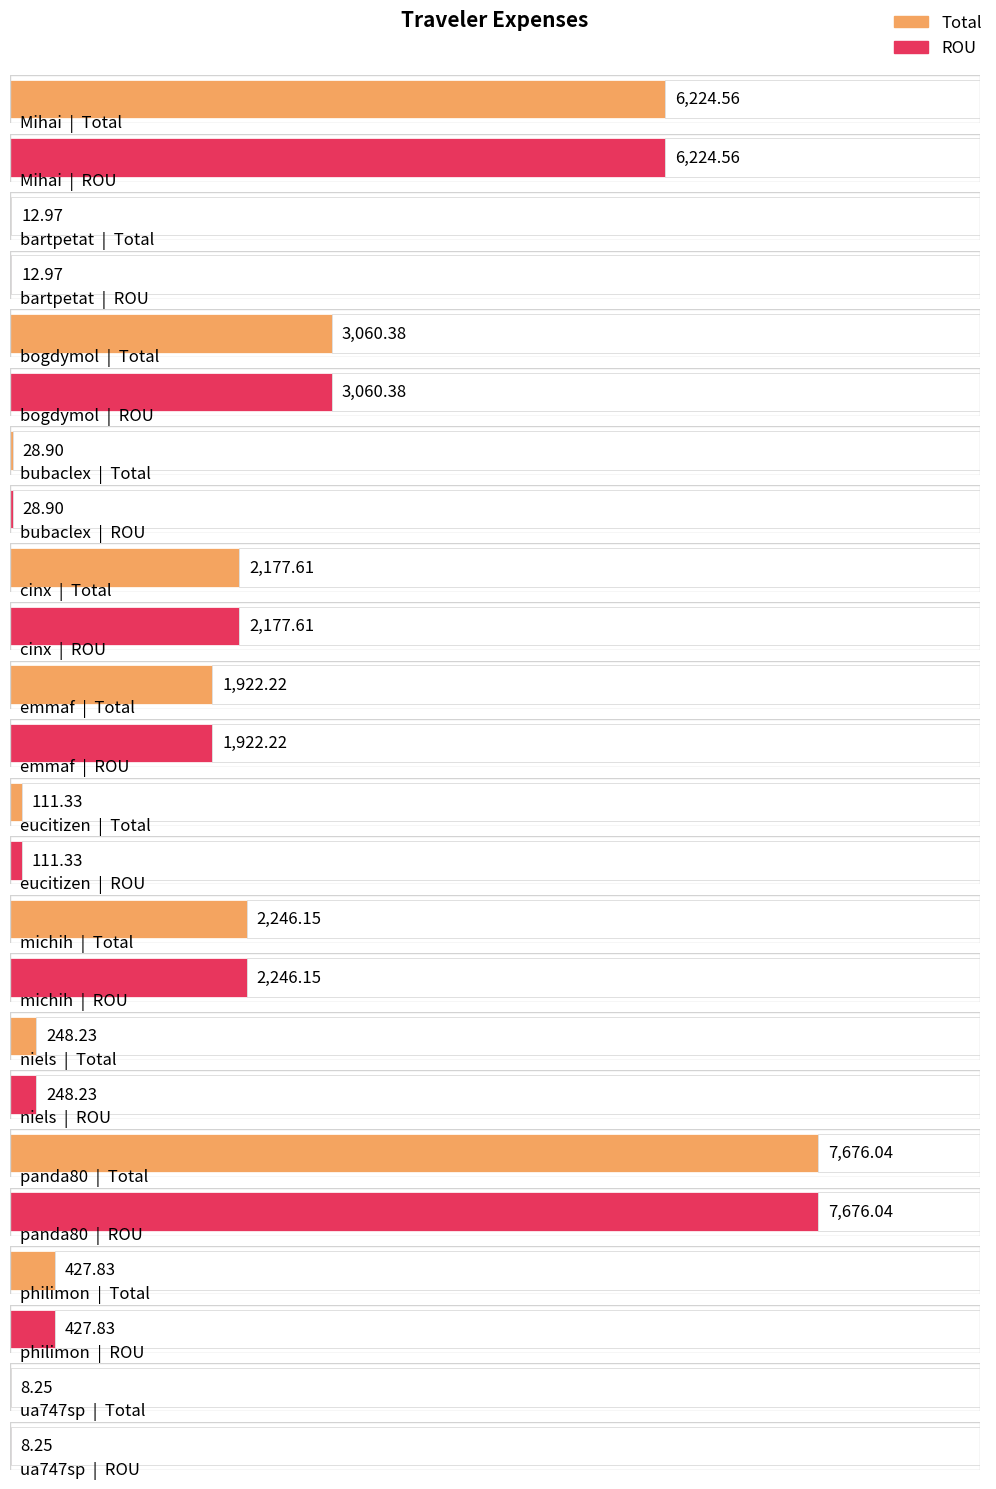

Reading left to right, extract all data points from this chart.

Total: Mihai=6224.6	bartpetat=13.0	bogdymol=3060.4	bubaclex=28.9	cinx=2177.6	emmaf=1922.2	eucitizen=111.3	michih=2246.2	niels=248.2	panda80=7676.0	philimon=427.8	ua747sp=8.2
ROU: Mihai=6224.6	bartpetat=13.0	bogdymol=3060.4	bubaclex=28.9	cinx=2177.6	emmaf=1922.2	eucitizen=111.3	michih=2246.2	niels=248.2	panda80=7676.0	philimon=427.8	ua747sp=8.2